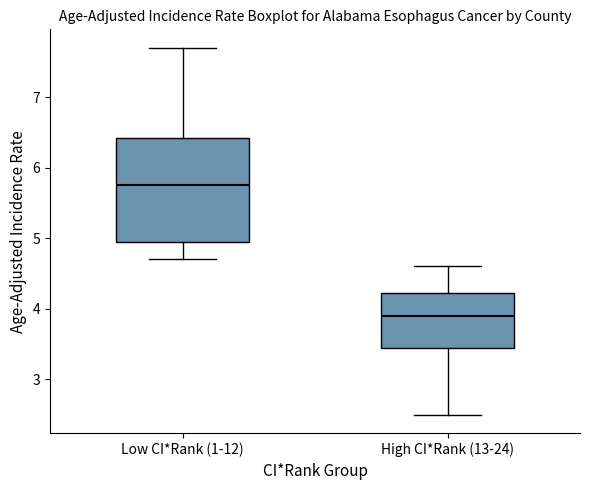

Reading left to right, transcribe this box plot: for each box, give where its median line is, the range the box spans, and where its two whiskers end, as read against the y-axis. The values are not printed on the chart, so give them approximately, as read against the axis.

Low CI*Rank (1-12): median 5.8, box 5.0 to 6.4, whiskers 4.7 to 7.7
High CI*Rank (13-24): median 3.9, box 3.5 to 4.2, whiskers 2.5 to 4.6